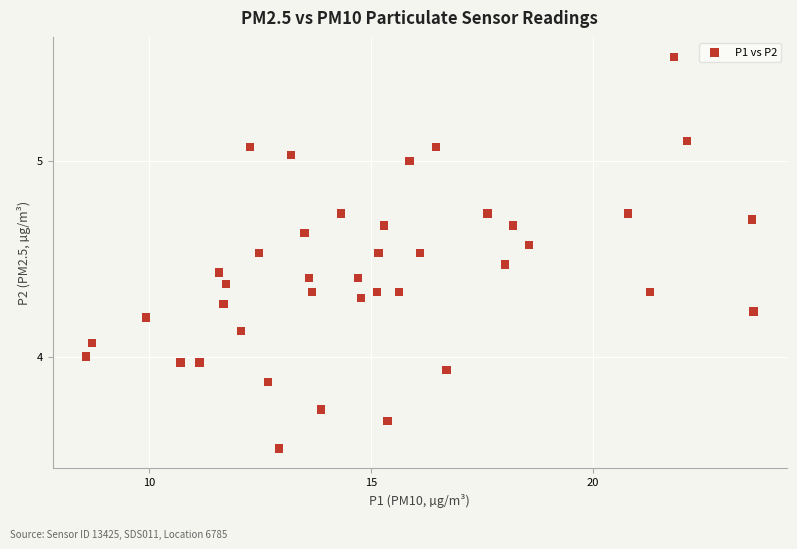

What is the range of X values (max minus min)?

15.1